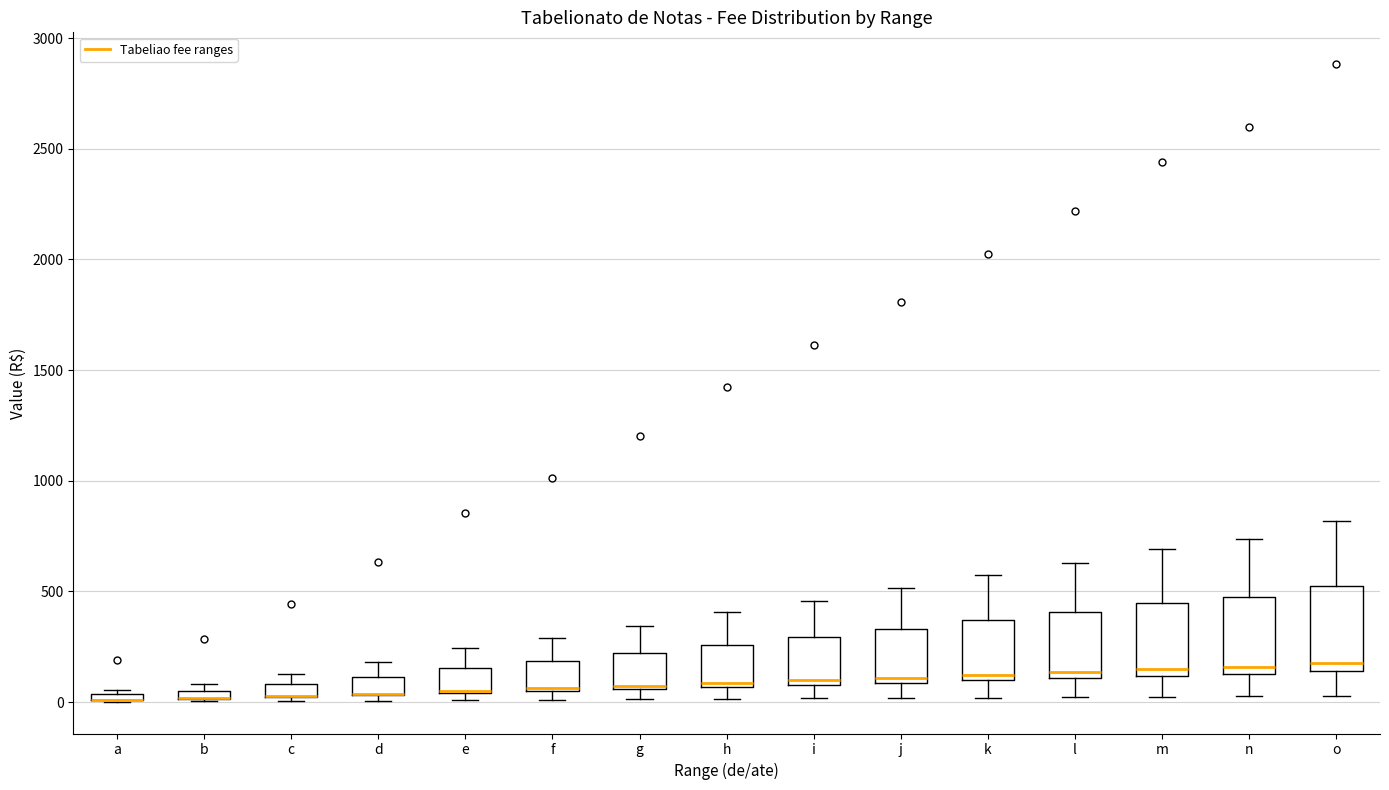

Where is the lower edge of the box for e on the y-axis? The values are not printed on the chart, so give them approximately, as read against the axis.

50